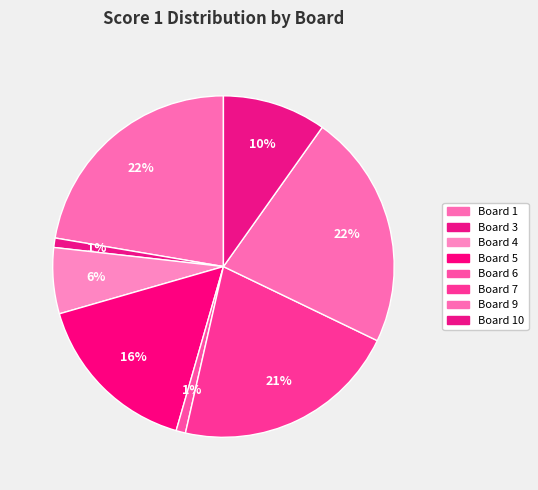

Which category has the biggest portion of the pie?

Board 1